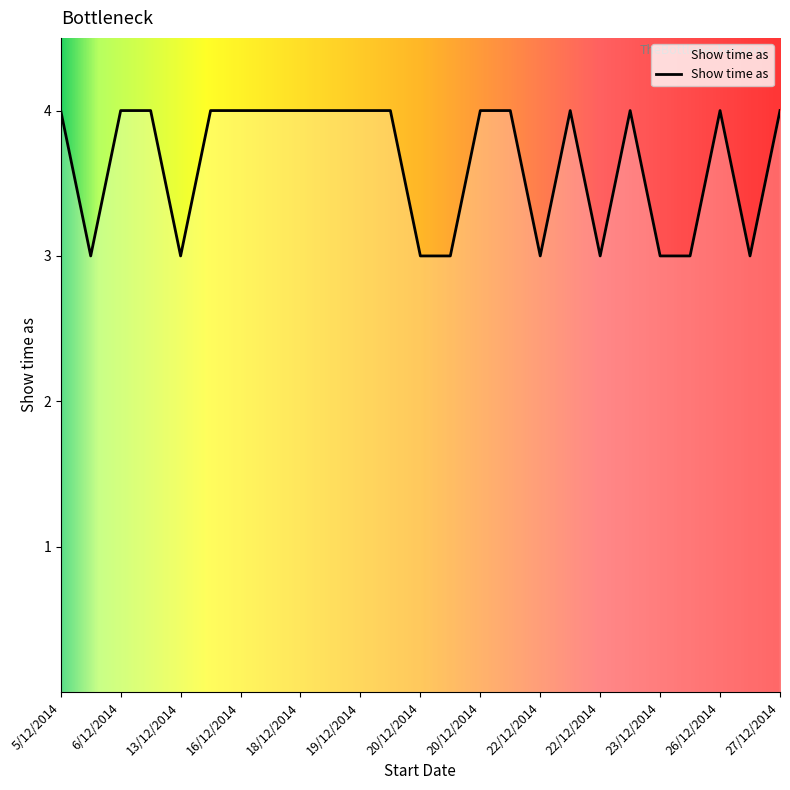

Does the chart have visible grid lines?

No